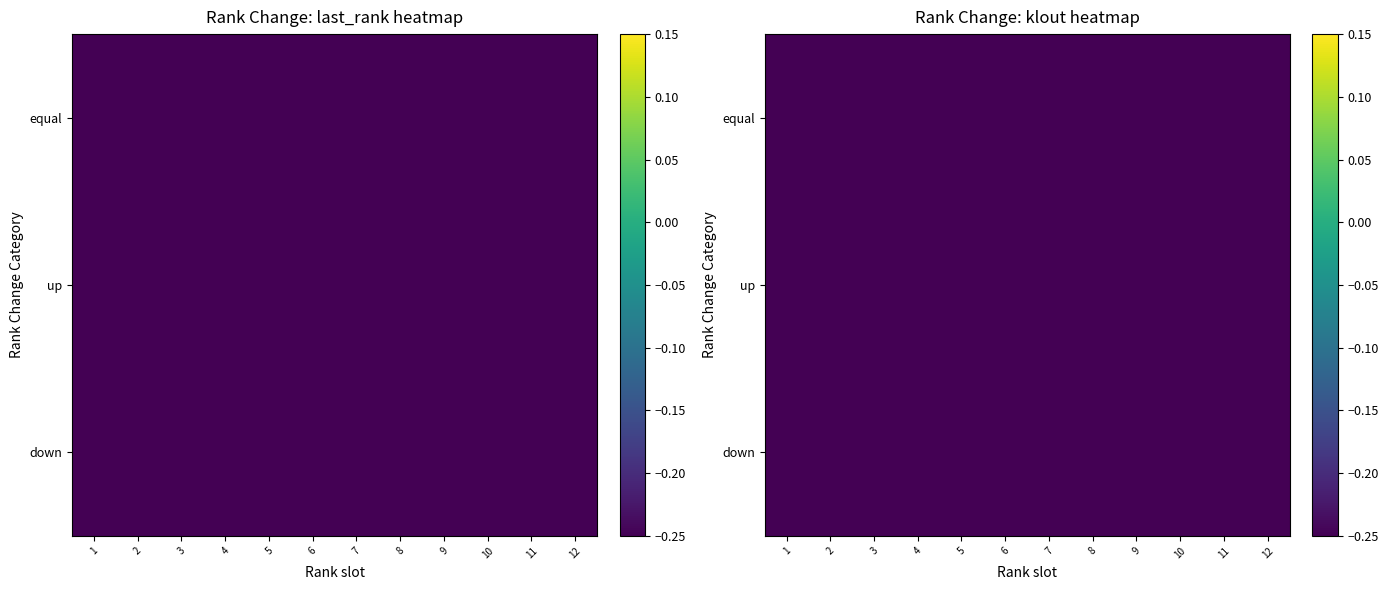

What is the total value across all series at 11?

-1.8